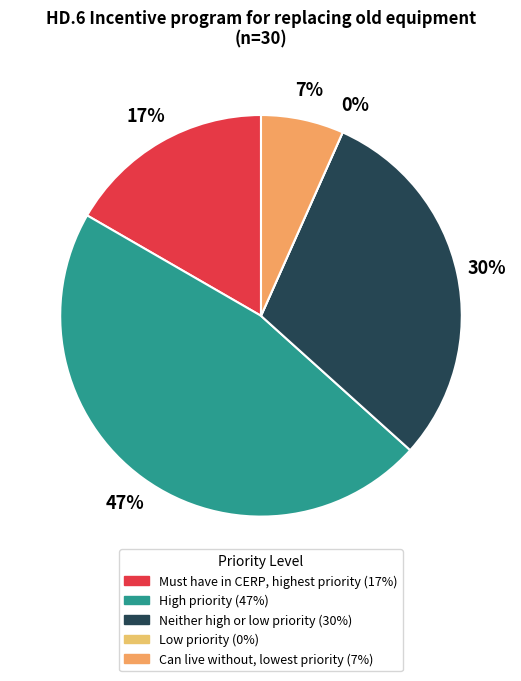

Is there any slice that represents more than half of the pie?

No